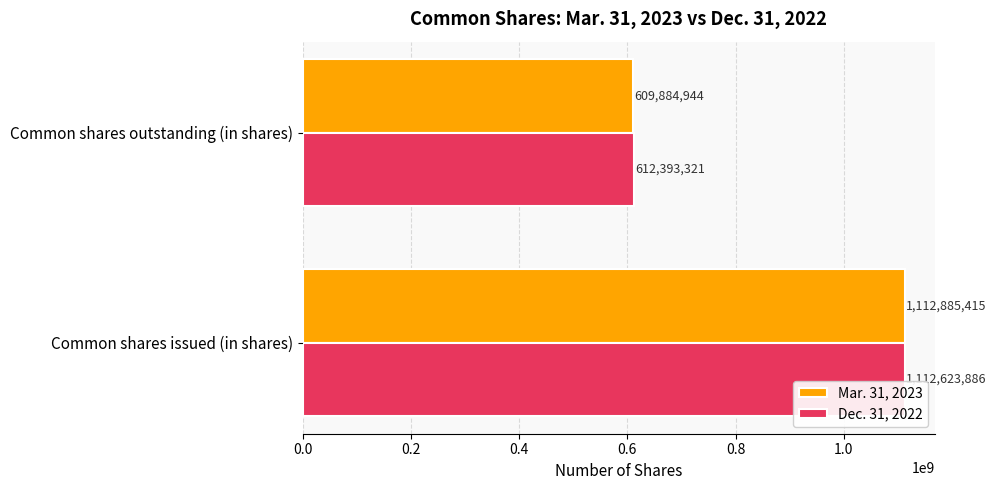

Read the Mar. 31, 2023 value at Common shares outstanding (in shares).

609884944